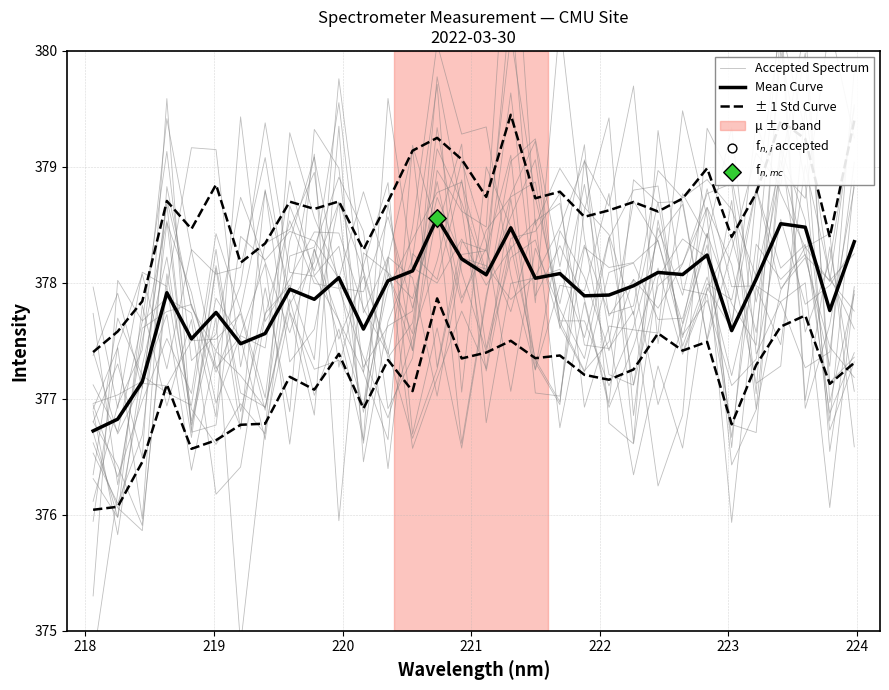

Which series has the largest total across all categories?

± 1 Std Curve